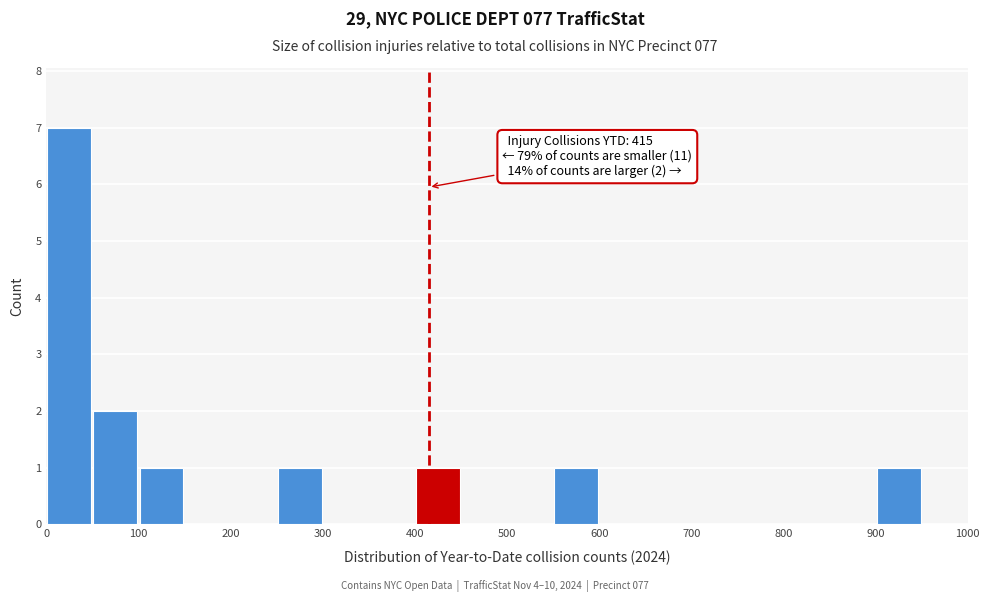

Over which range of the x-axis is the bar tallest?

0 to 50